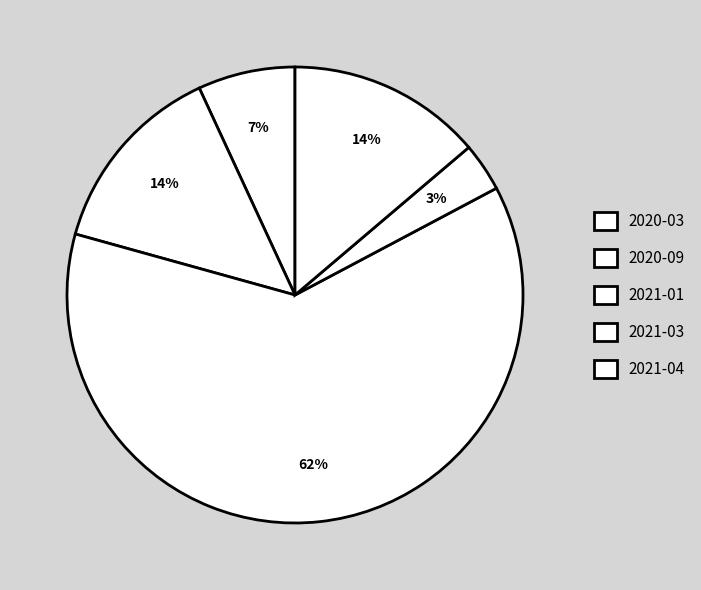

What is the smallest slice in the pie chart?

2021-03